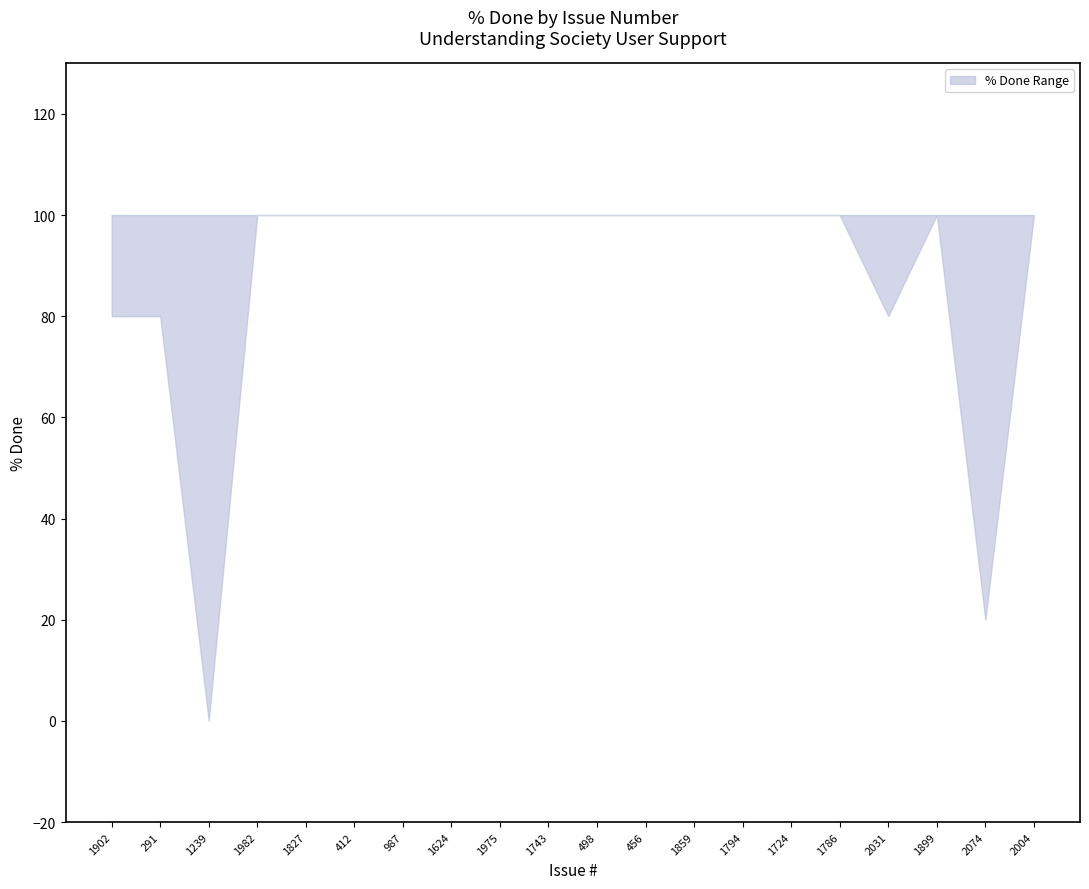

Reading left to right, transcribe all the data shown in this chart.

% Done Upper: 1902=100	291=100	1239=100	1982=100	1827=100	412=100	987=100	1624=100	1975=100	1743=100	498=100	456=100	1859=100	1794=100	1724=100	1786=100	2031=100	1899=100	2074=100	2004=100
% Done Lower: 1902=80	291=80	1239=0	1982=100	1827=100	412=100	987=100	1624=100	1975=100	1743=100	498=100	456=100	1859=100	1794=100	1724=100	1786=100	2031=80	1899=100	2074=20	2004=100